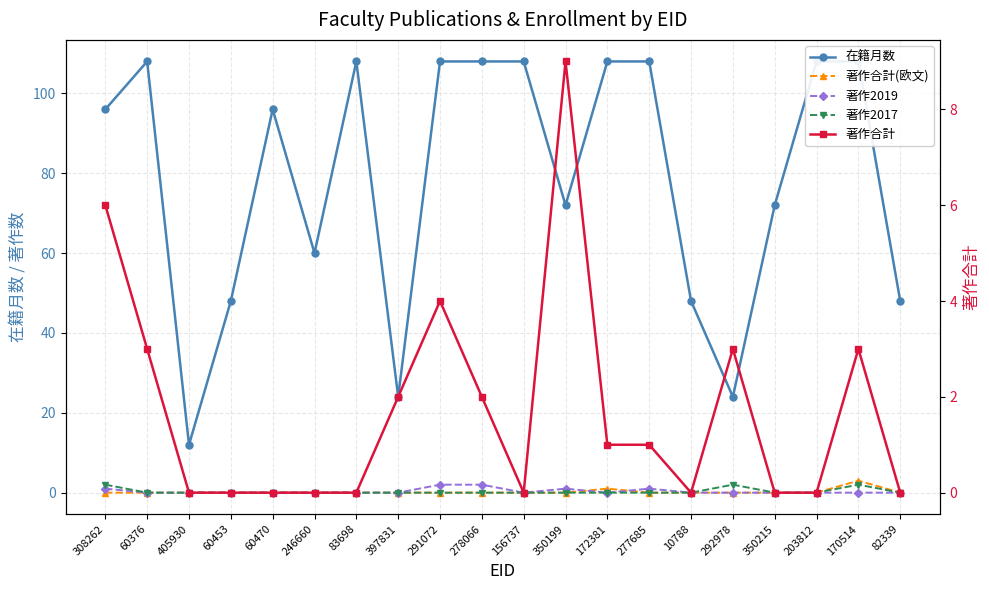

Between 308262 and 203812, which series saw the biggest shift?

在籍月数